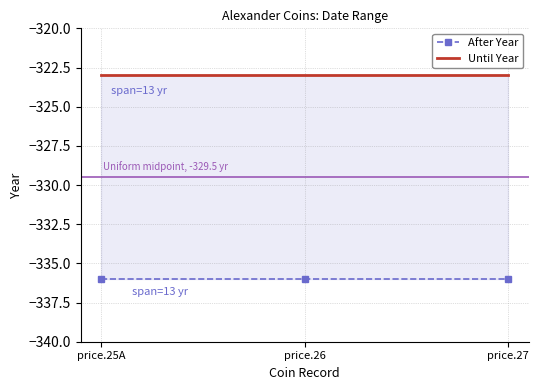

List the series in order of their peak value, lowest first.

After Year, Until Year